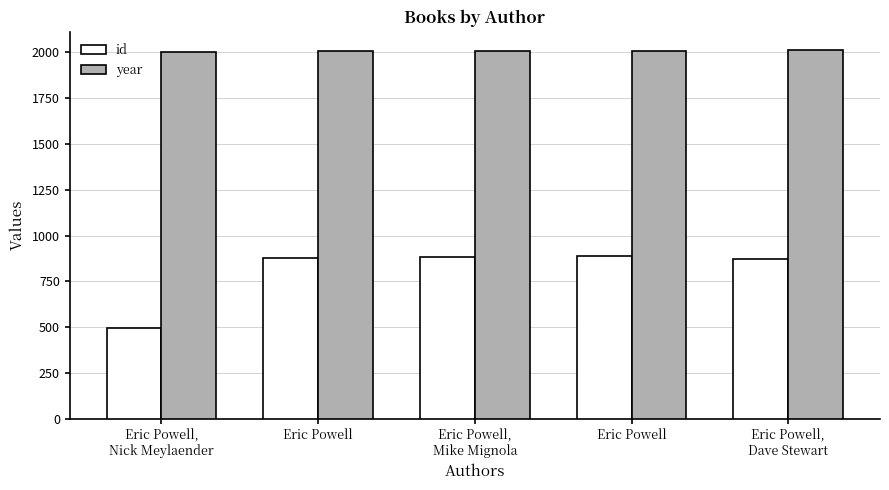

Is it true that id equals 890 at Eric Powell?

True